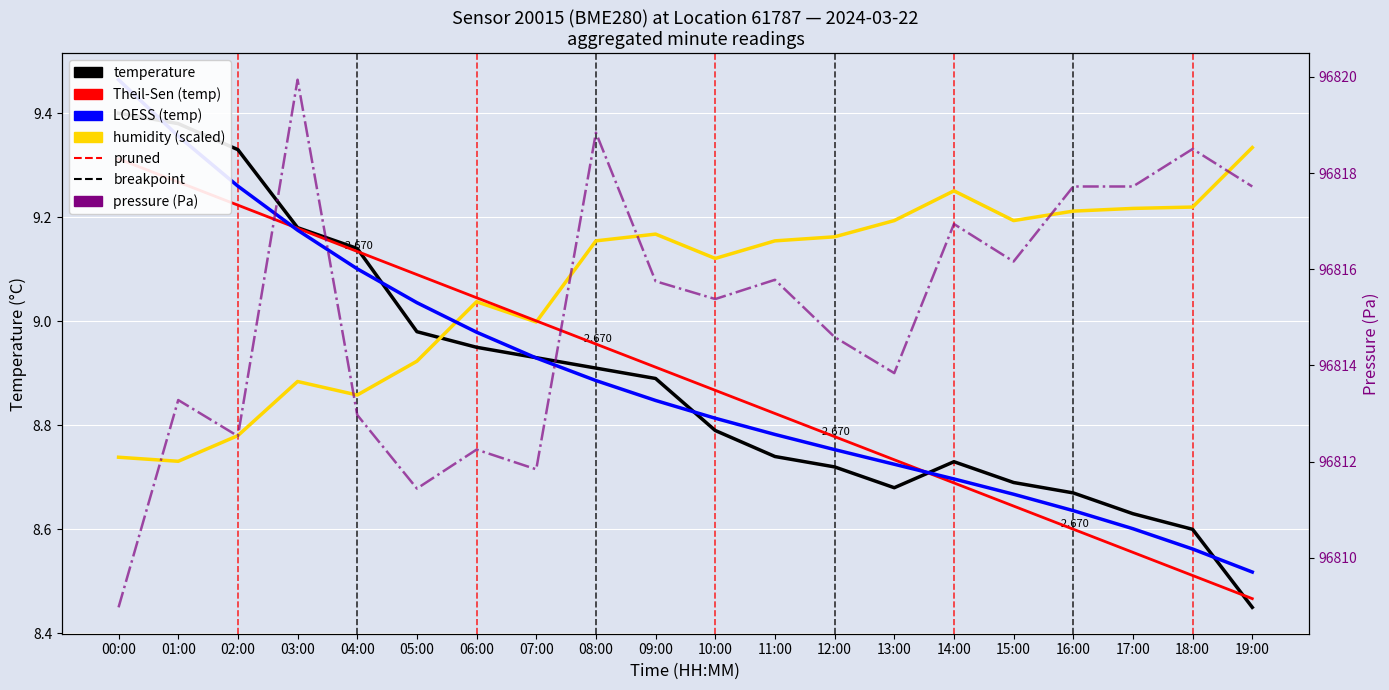

Reading right to left, transcribe all the data shown in this chart.

temperature: 19:00=8.4	18:00=8.6	17:00=8.6	16:00=8.7	15:00=8.7	14:00=8.7	13:00=8.7	12:00=8.7	11:00=8.7	10:00=8.8	09:00=8.9	08:00=8.9	07:00=8.9	06:00=8.9	05:00=9.0	04:00=9.1	03:00=9.2	02:00=9.3	01:00=9.4	00:00=9.4
Theil-Sen (temp): 19:00=8.5	18:00=8.5	17:00=8.6	16:00=8.6	15:00=8.6	14:00=8.7	13:00=8.7	12:00=8.8	11:00=8.8	10:00=8.9	09:00=8.9	08:00=9.0	07:00=9.0	06:00=9.0	05:00=9.1	04:00=9.1	03:00=9.2	02:00=9.2	01:00=9.3	00:00=9.3
LOESS (temp): 19:00=8.5	18:00=8.6	17:00=8.6	16:00=8.6	15:00=8.7	14:00=8.7	13:00=8.7	12:00=8.8	11:00=8.8	10:00=8.8	09:00=8.8	08:00=8.9	07:00=8.9	06:00=9.0	05:00=9.0	04:00=9.1	03:00=9.2	02:00=9.3	01:00=9.4	00:00=9.5
humidity (scaled): 19:00=9.3	18:00=9.2	17:00=9.2	16:00=9.2	15:00=9.2	14:00=9.3	13:00=9.2	12:00=9.2	11:00=9.2	10:00=9.1	09:00=9.2	08:00=9.2	07:00=9.0	06:00=9.0	05:00=8.9	04:00=8.9	03:00=8.9	02:00=8.8	01:00=8.7	00:00=8.7
pressure (Pa): 19:00=96817.7	18:00=96818.5	17:00=96817.7	16:00=96817.7	15:00=96816.2	14:00=96816.9	13:00=96813.8	12:00=96814.6	11:00=96815.8	10:00=96815.4	09:00=96815.8	08:00=96818.8	07:00=96811.8	06:00=96812.2	05:00=96811.4	04:00=96813.0	03:00=96819.9	02:00=96812.5	01:00=96813.3	00:00=96809.0